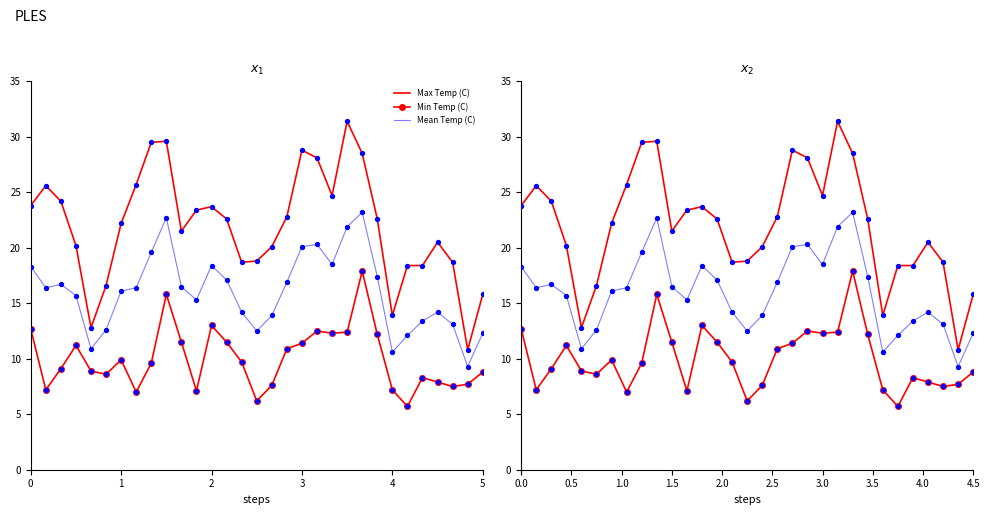

Which series has the largest Y range (max minus min)?

Max Temp (C)